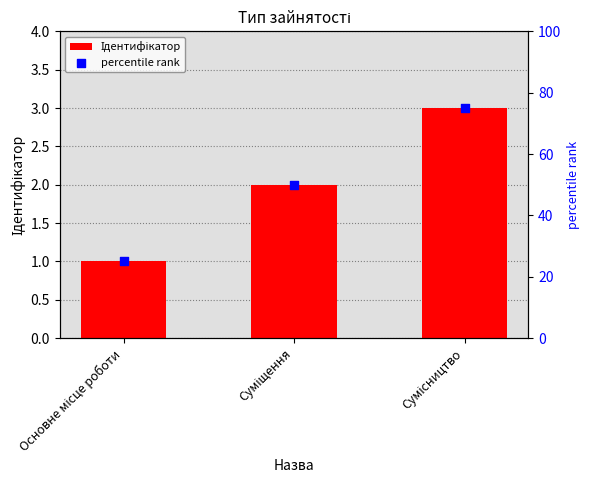

Which series has the largest total across all categories?

percentile rank